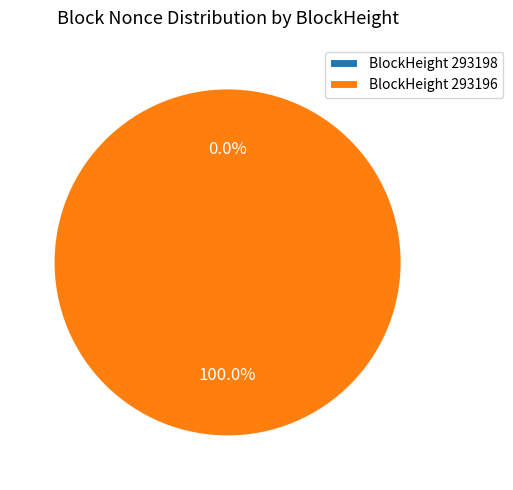

Count the number of slices in the pie.

2